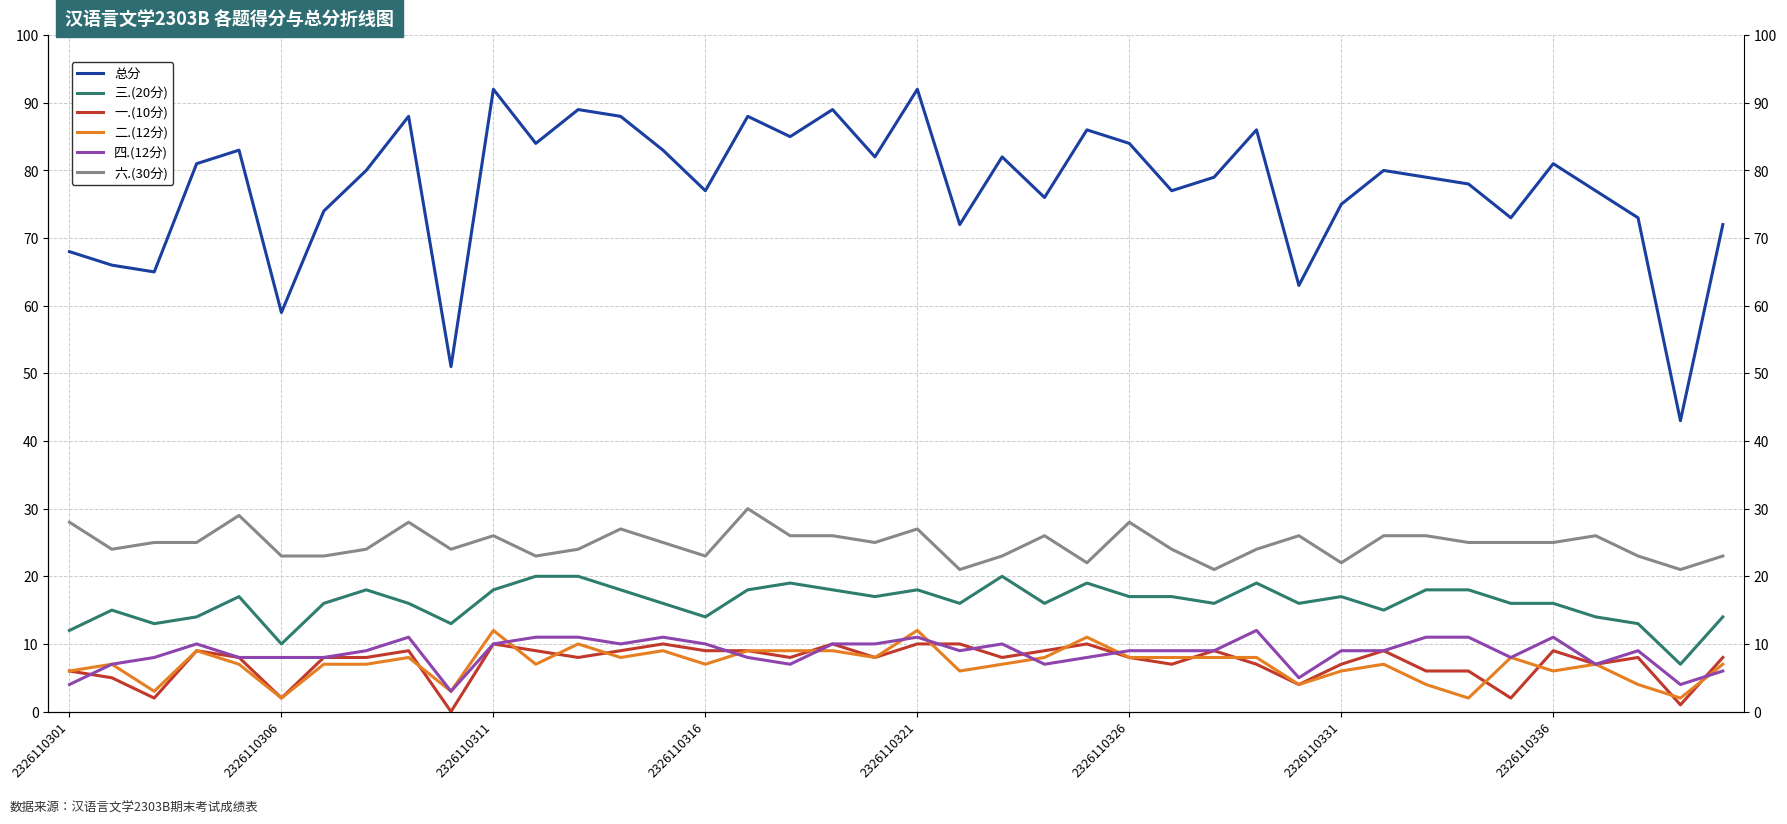

What are all the series names shown in the legend?

总分, 三.(20分), 一.(10分), 二.(12分), 四.(12分), 六.(30分)